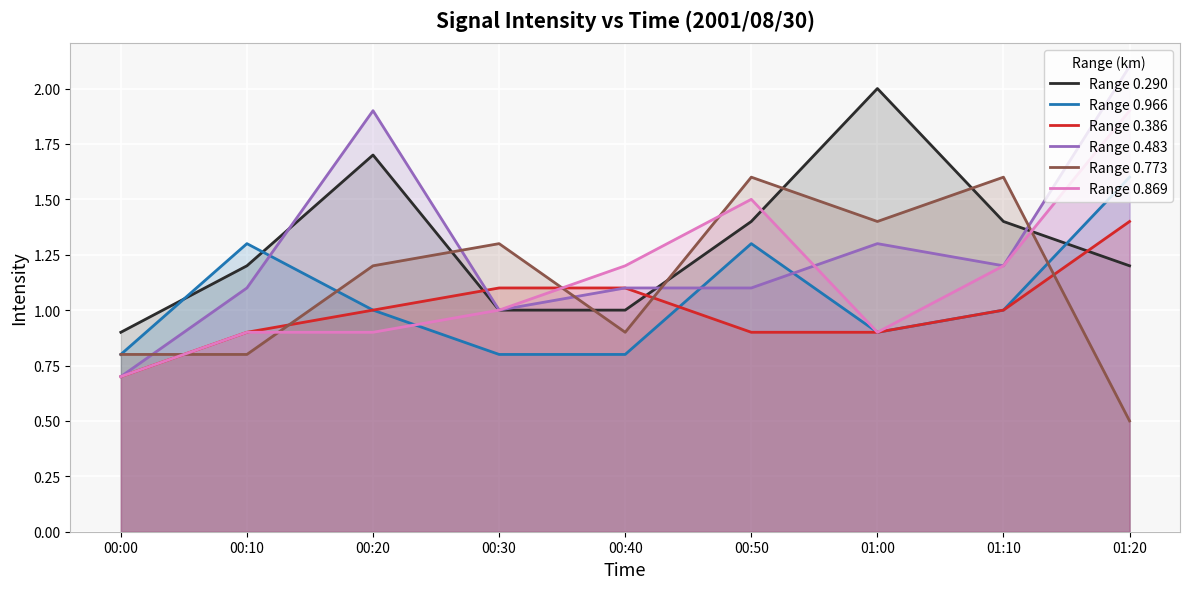

Between 00:40 and 00:50, which series saw the biggest shift?

Range 0.773